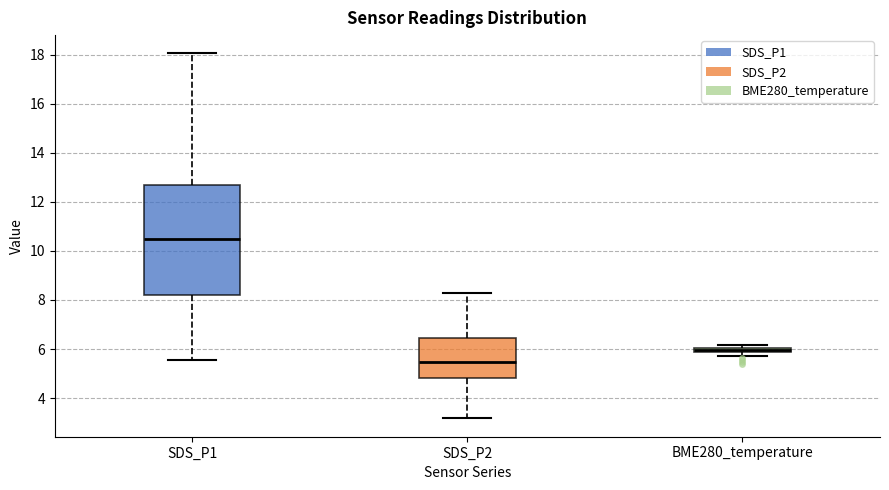

Where does the median line of the box for SDS_P1 sit on the y-axis? The values are not printed on the chart, so give them approximately, as read against the axis.

10.4